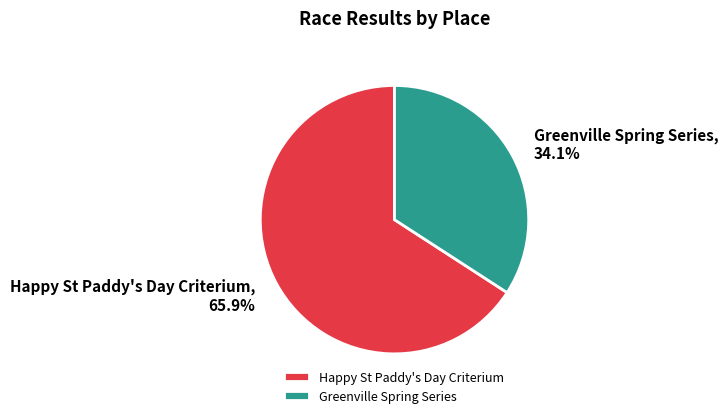

True or false: Happy St Paddy's Day Criterium accounts for 74% of the total.

False